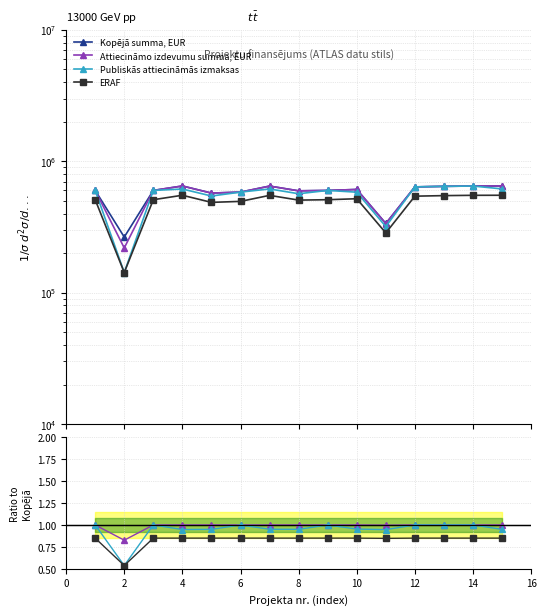

What is the maximum value for ERAF?

0.9